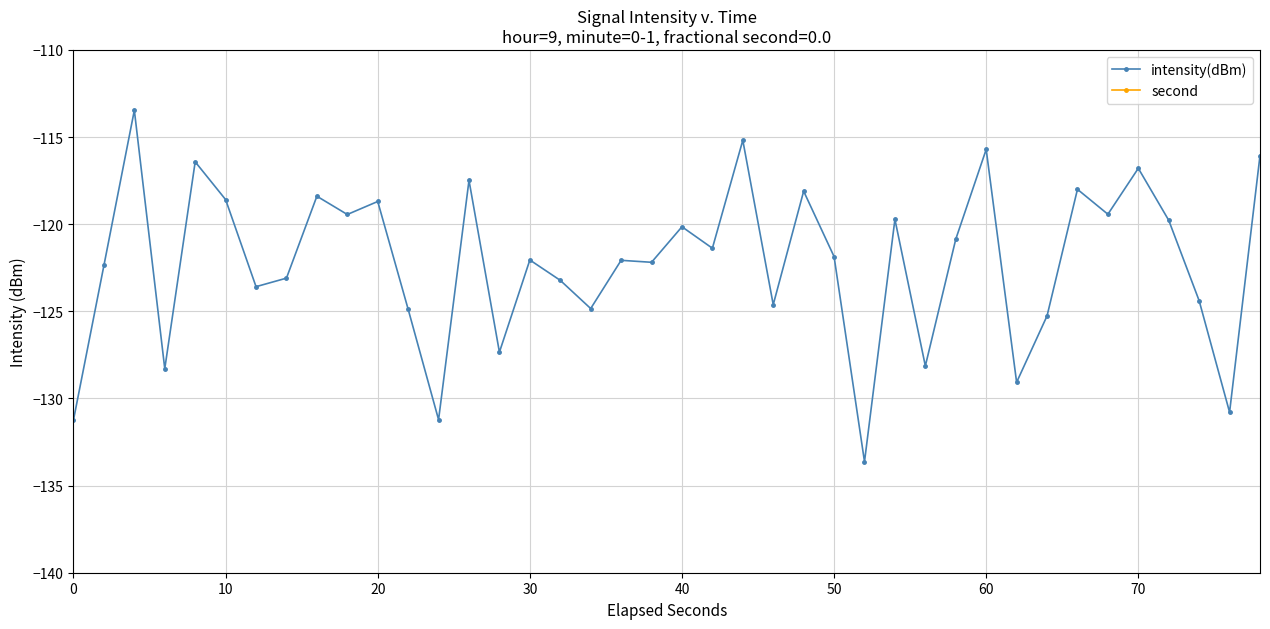

Does the chart display data point markers on the line(s)?

Yes